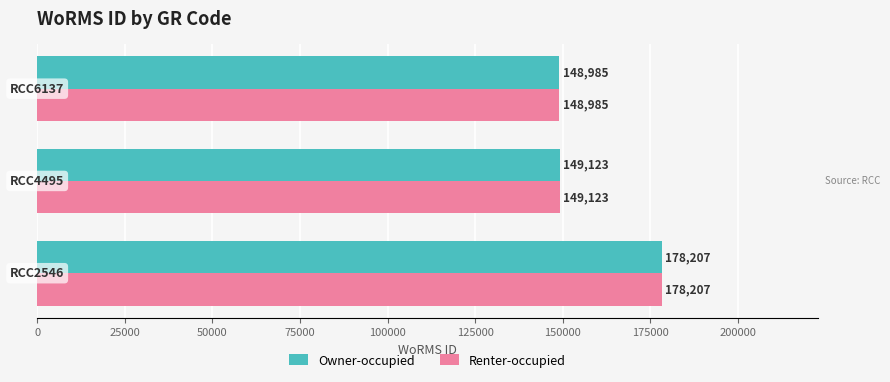

What are all the series names shown in the legend?

Owner-occupied, Renter-occupied